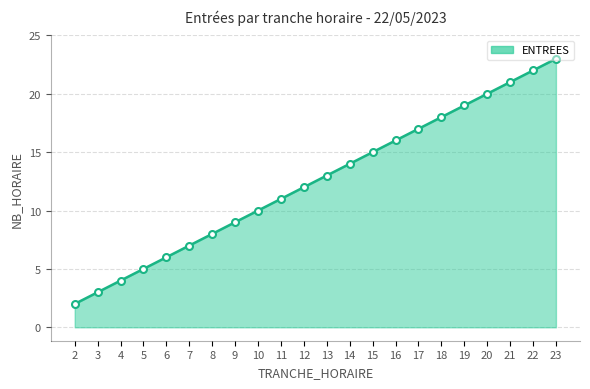

Rank the categories by value from highest to lowest.

23, 22, 21, 20, 19, 18, 17, 16, 15, 14, 13, 12, 11, 10, 9, 8, 7, 6, 5, 4, 3, 2